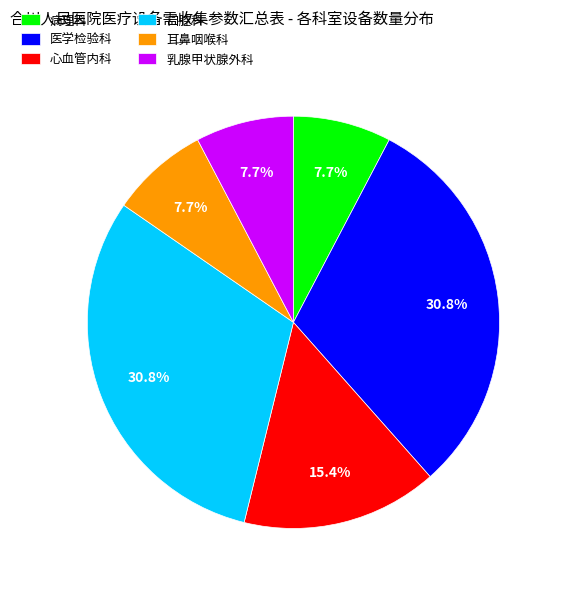

Combined, what portion of the pie is 口腔科 and 耳鼻咽喉科?

38.5%